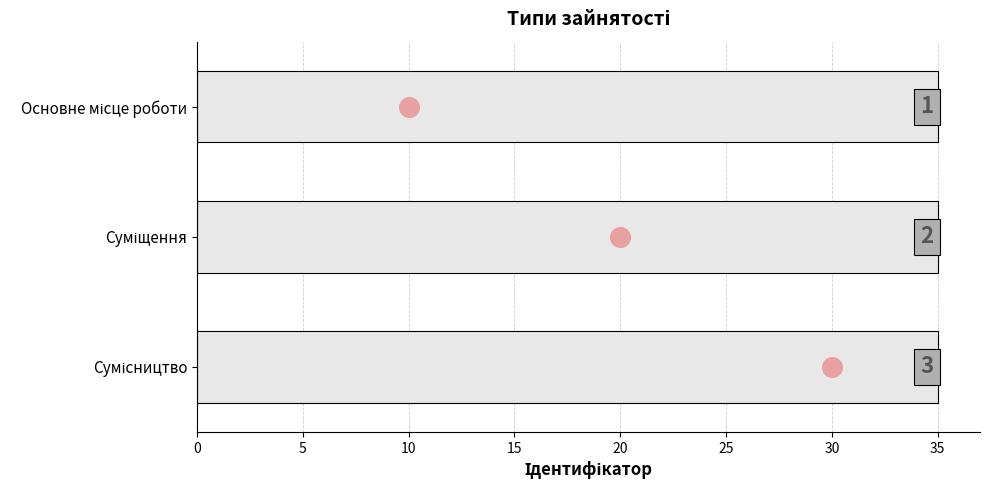

What is the ratio of the value at Сумісництво to the value at Основне місце роботи?

3.0